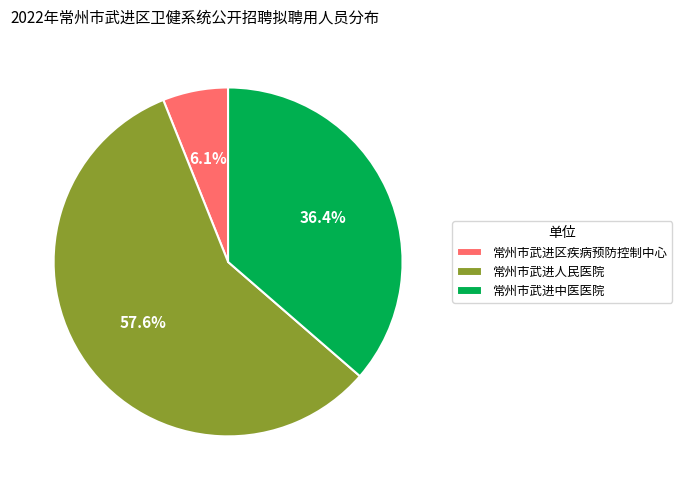

How many slices are in this pie chart?

3